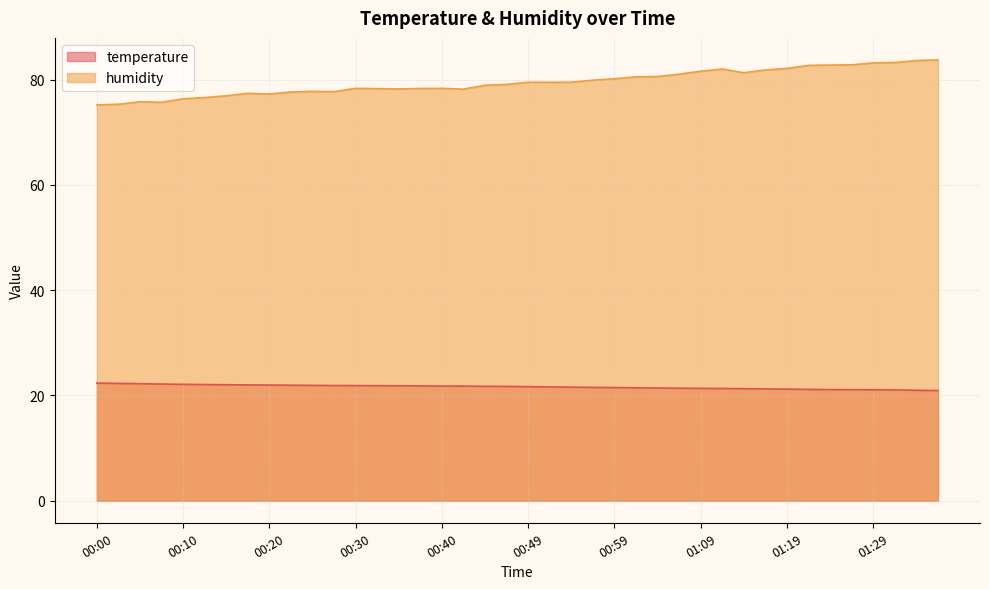

True or false: temperature has more than 0 interior local peaks.

False